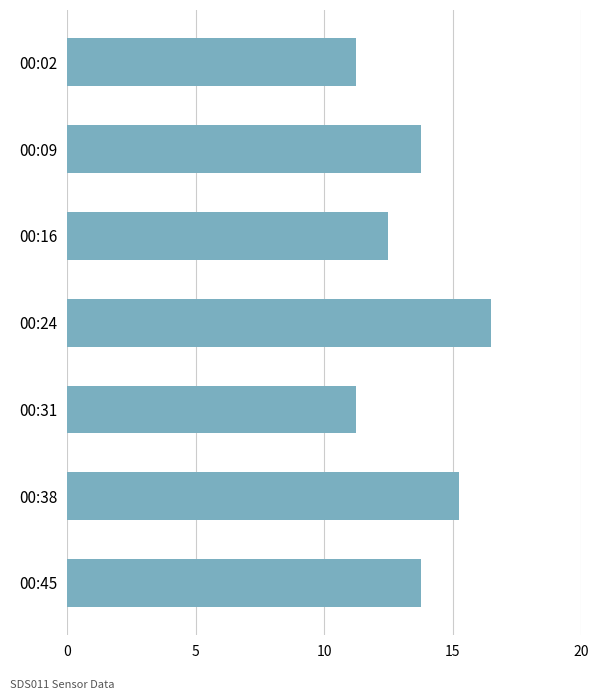

How many data points does each series have?

7